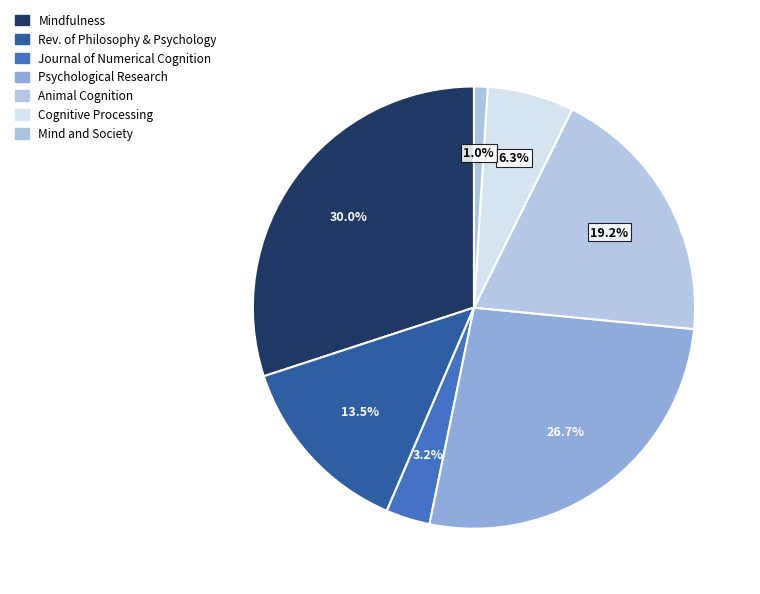

Is there any slice that represents more than half of the pie?

No